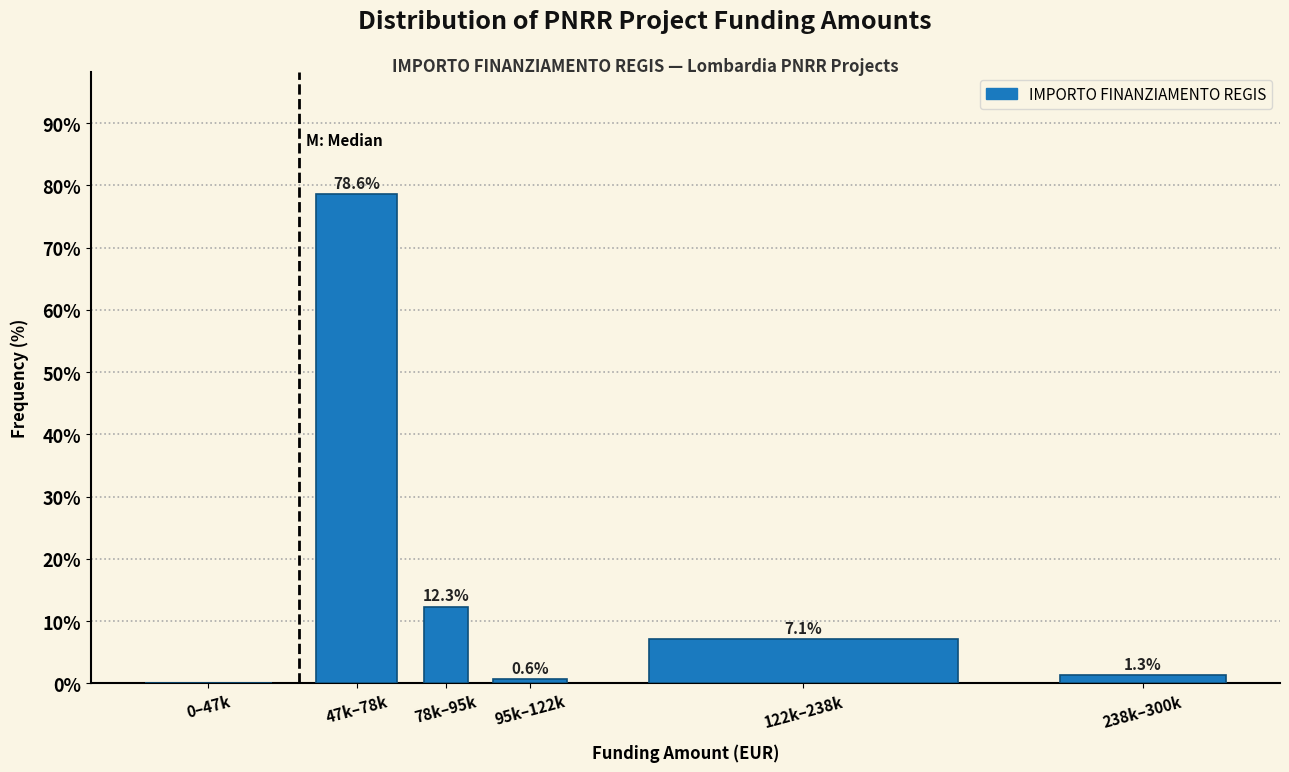

Reading left to right, transcribe all the data shown in this chart.

0–47k=0.0	47k–78k=78.6	78k–95k=12.3	95k–122k=0.6	122k–238k=7.1	238k–300k=1.3